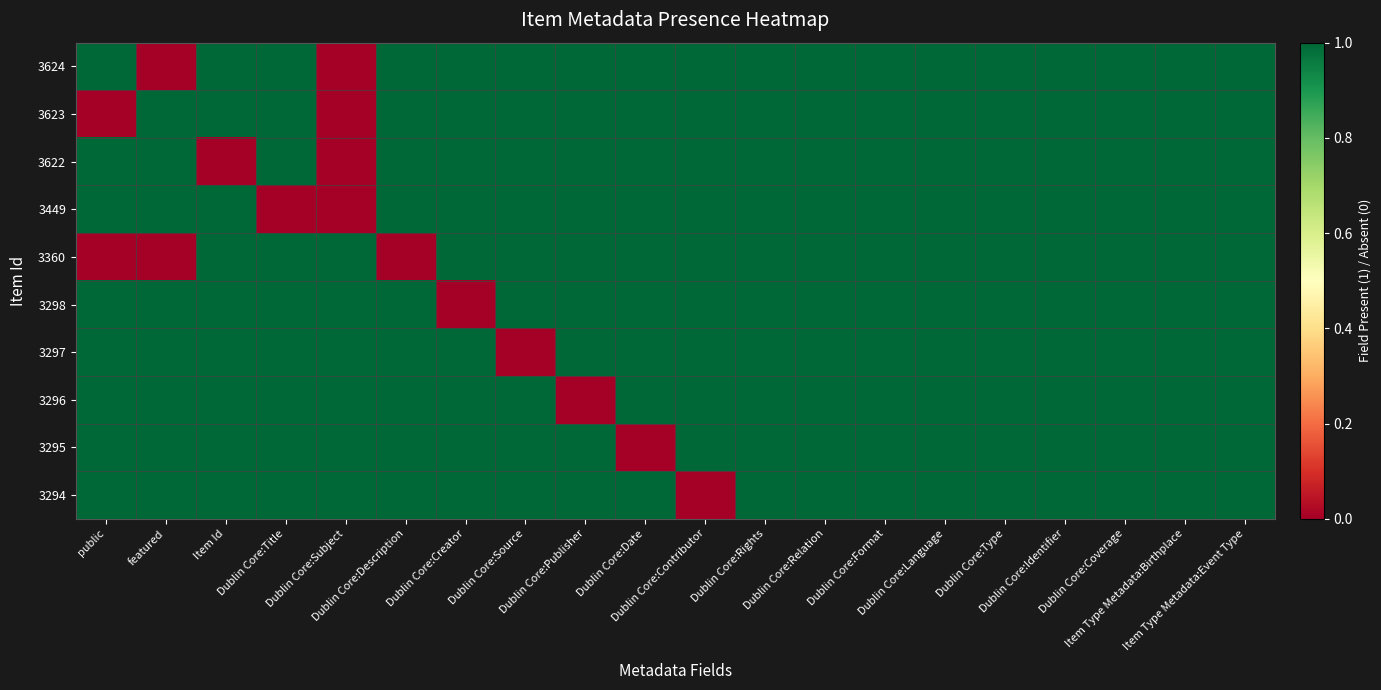

What is the total value across all series at Item Id?

9